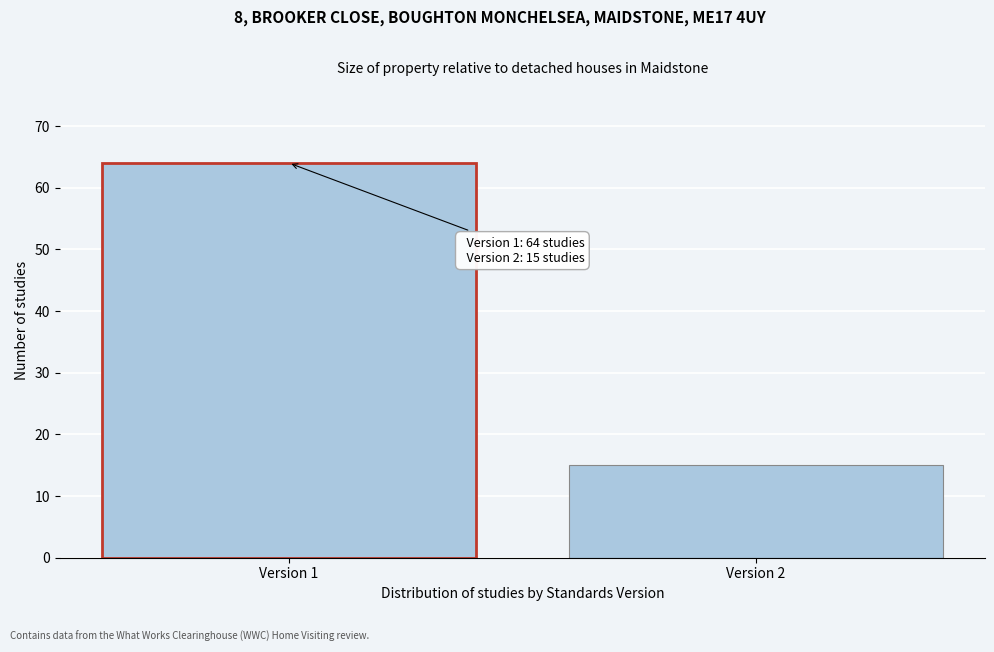

Reading left to right, extract all data points from this chart.

Version 1=64	Version 2=15